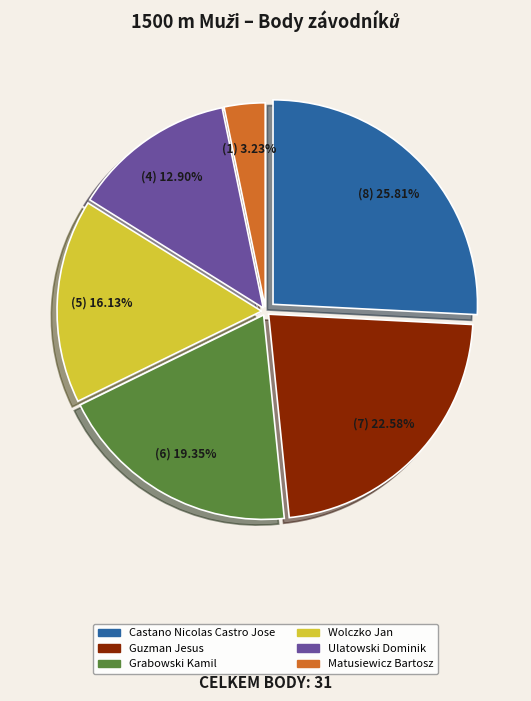

Which has a higher value, Wolczko Jan or Castano Nicolas Castro Jose?

Castano Nicolas Castro Jose